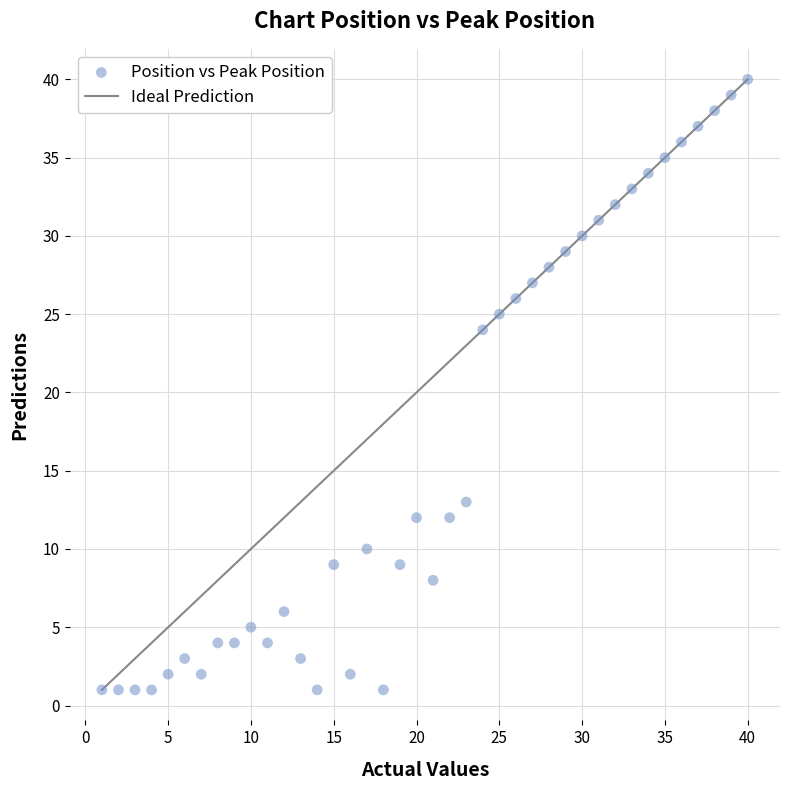

What is the range of X values (max minus min)?

39